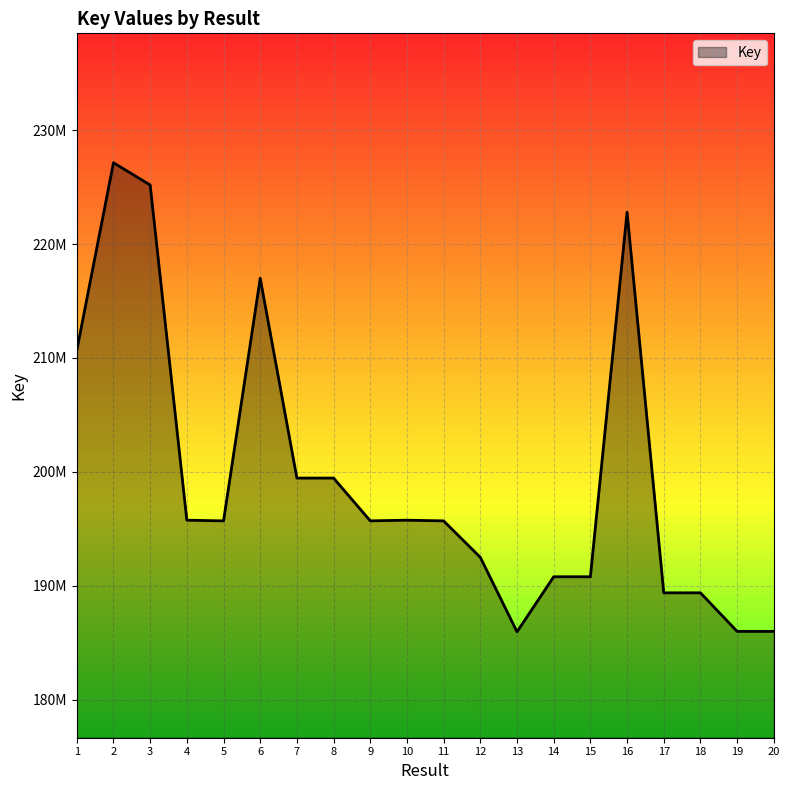

What is the change in value from 8 to 17?

-10072782